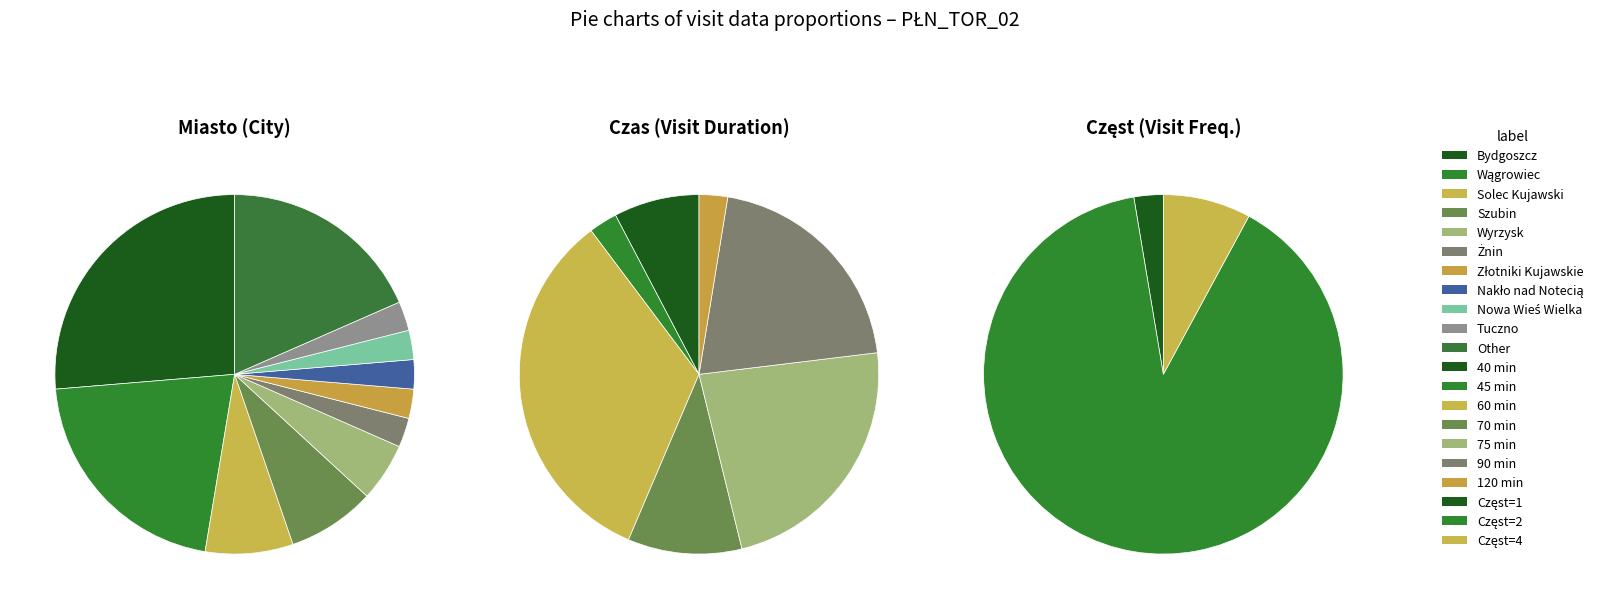

Which slice is the largest?

Częst=2